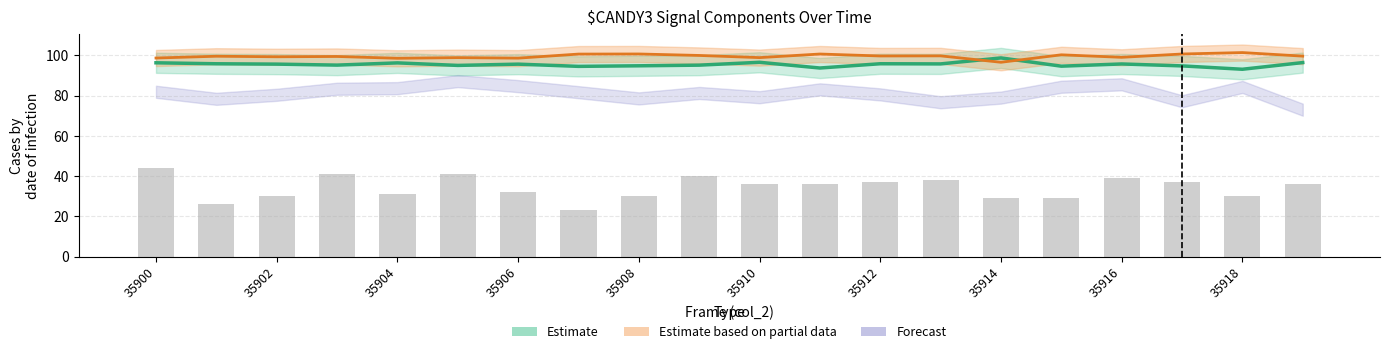

At how many categories does at least one series exceed 88?

20